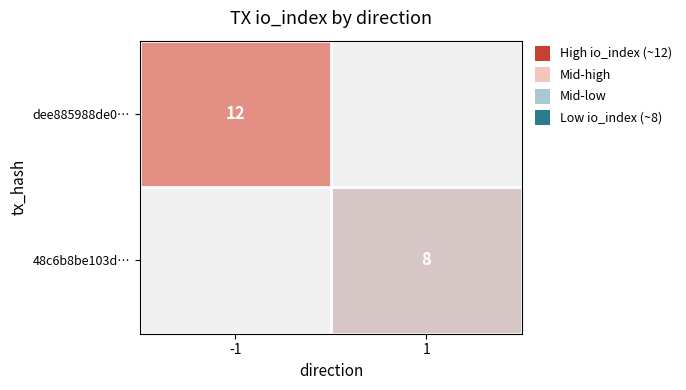

Count the number of data series in this chart.

2